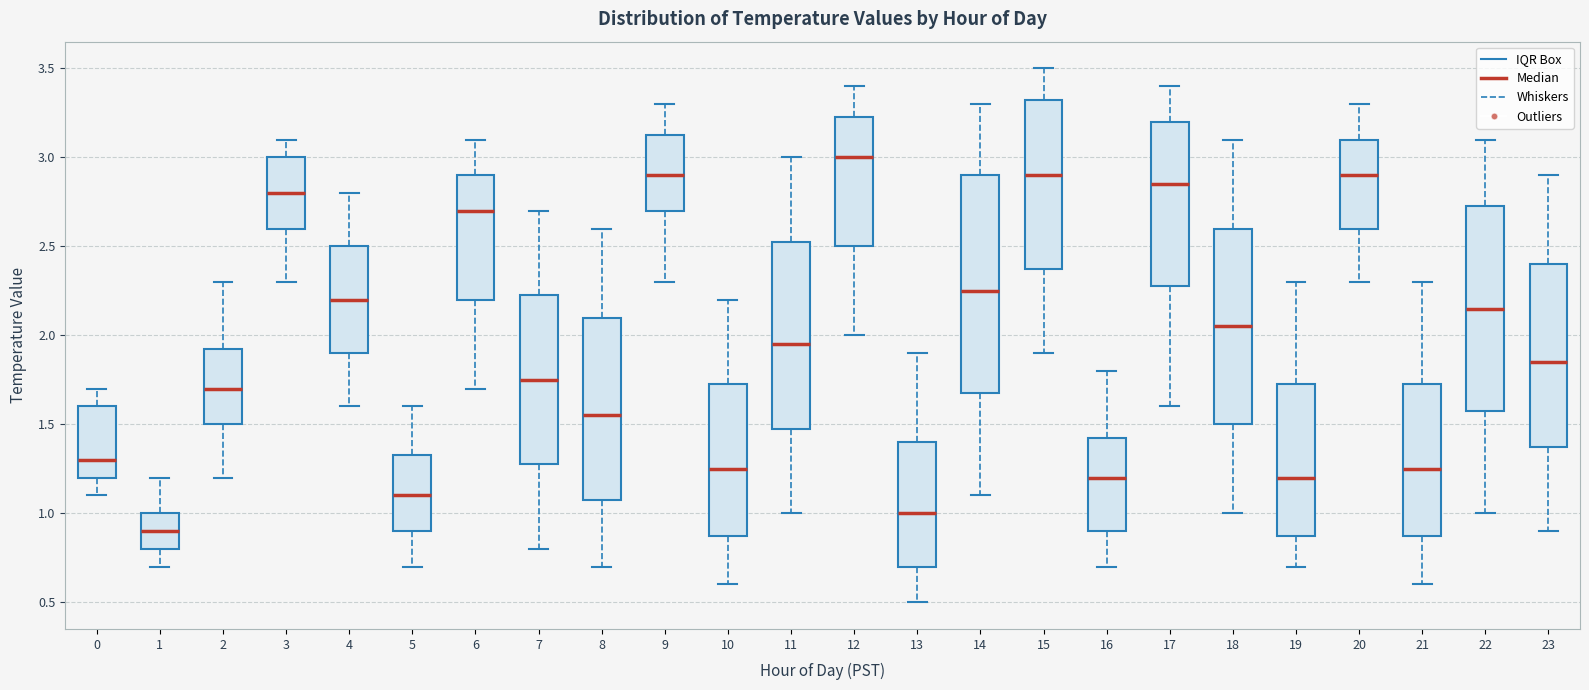

Which box's median line is the lowest?

1